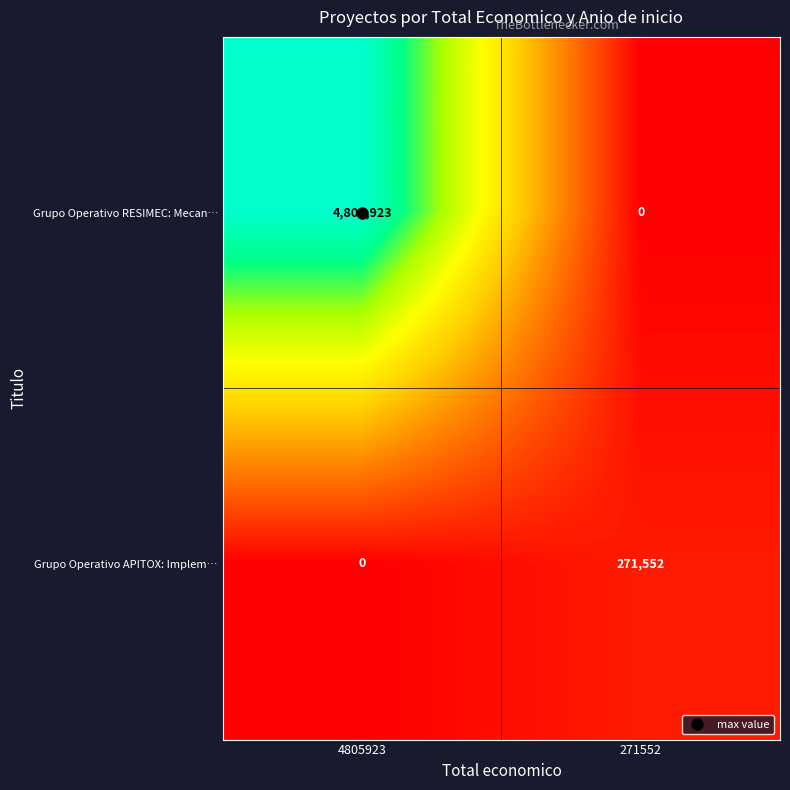

At which label is Grupo Operativo APITOX: Implem… closest to 135776?

4805923